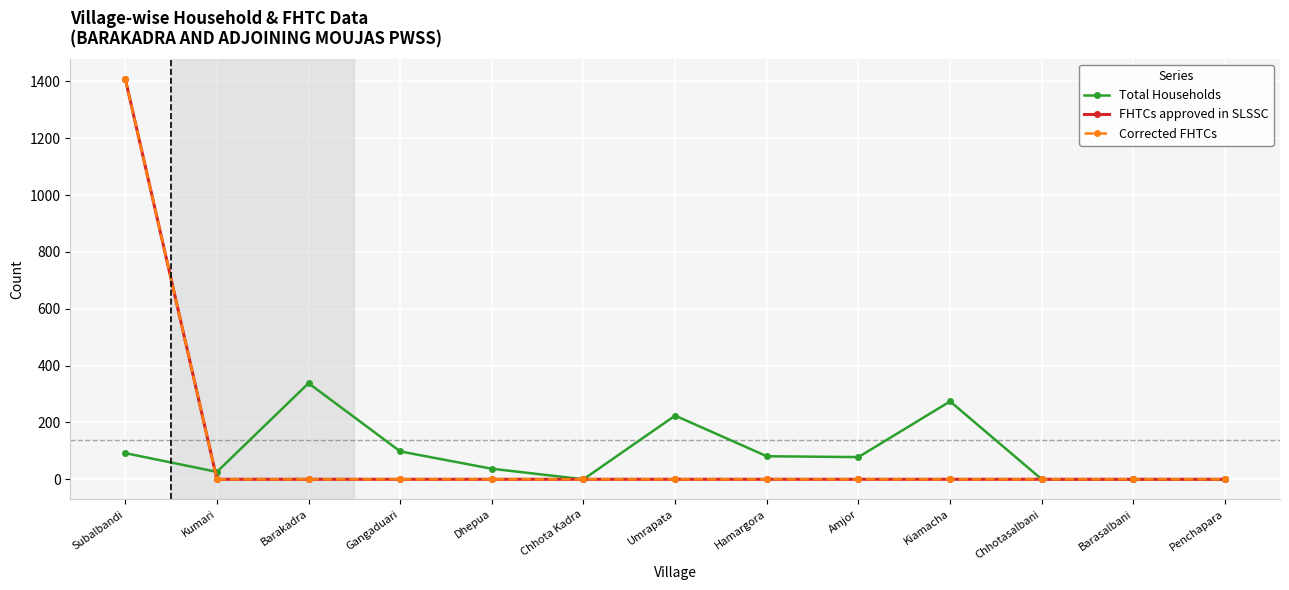

Does the chart have visible grid lines?

Yes